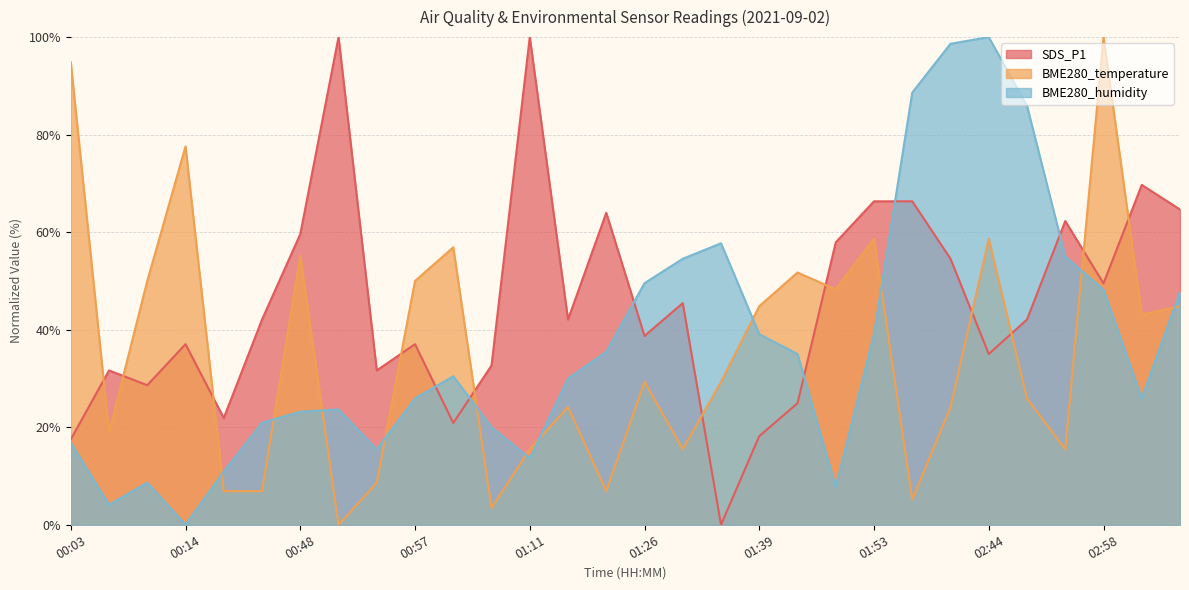

True or false: SDS_P1 has a value of 31.6 at 00:55.

True